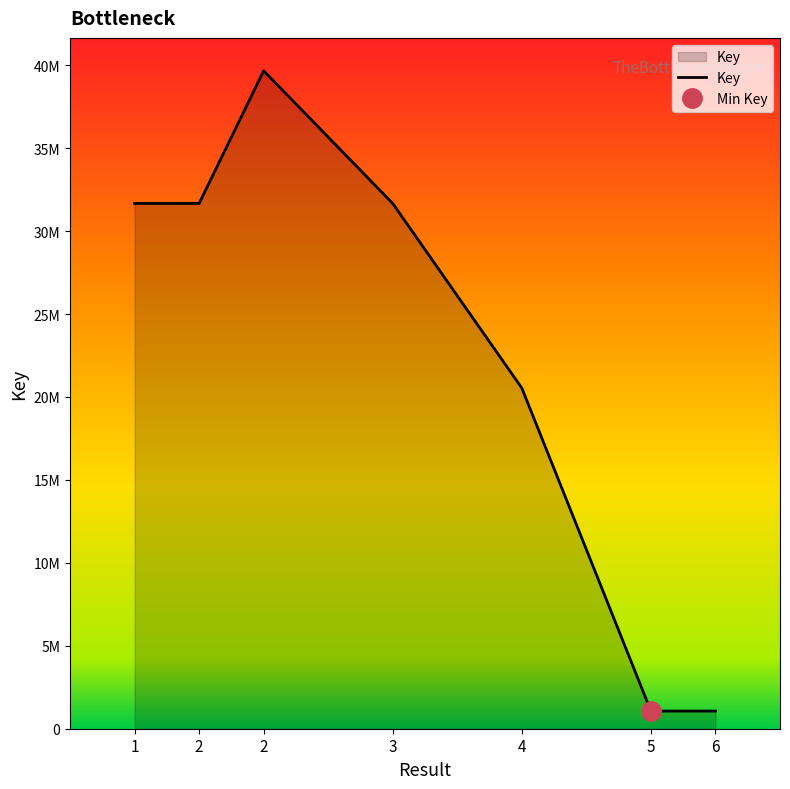

Read the value at 2, to the nearest 10.

31668310